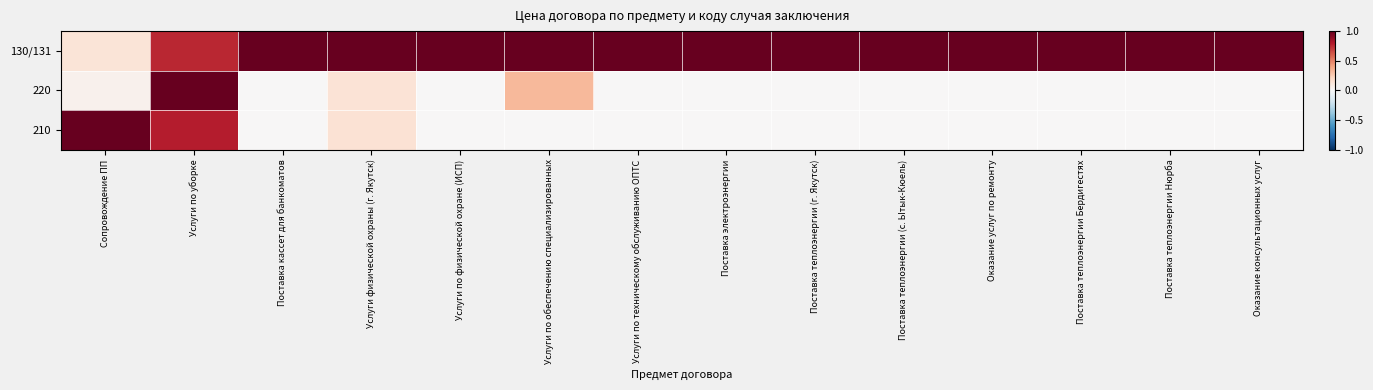

What is the spread (max minus min) of values at Поставка теплоэнергии Бердигестях?

1.0